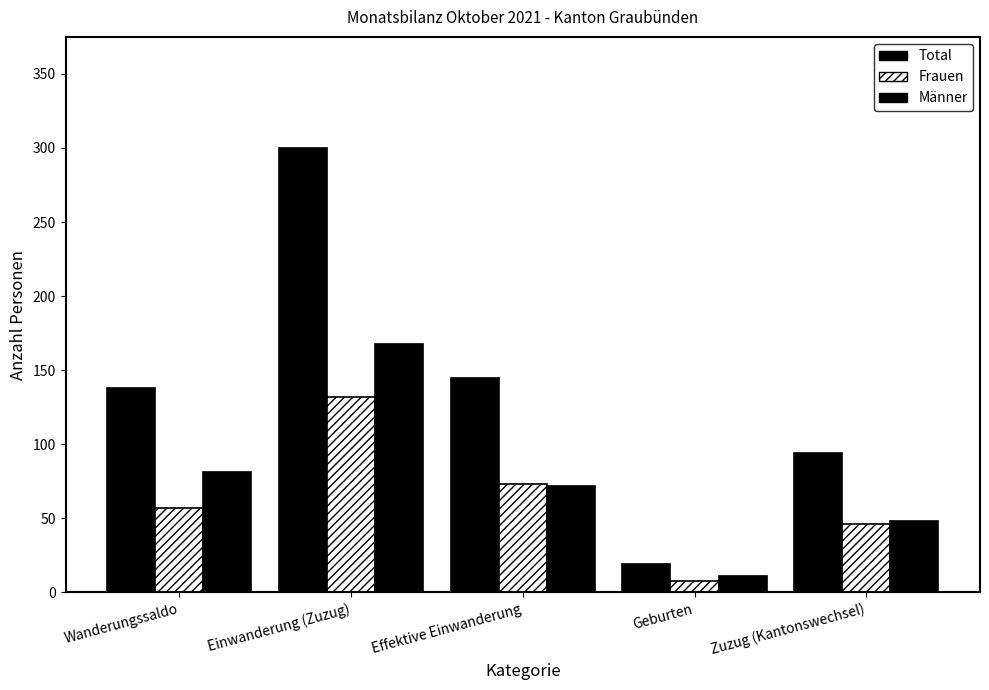

Rank the series by their maximum value, from lowest to highest.

Frauen, Männer, Total